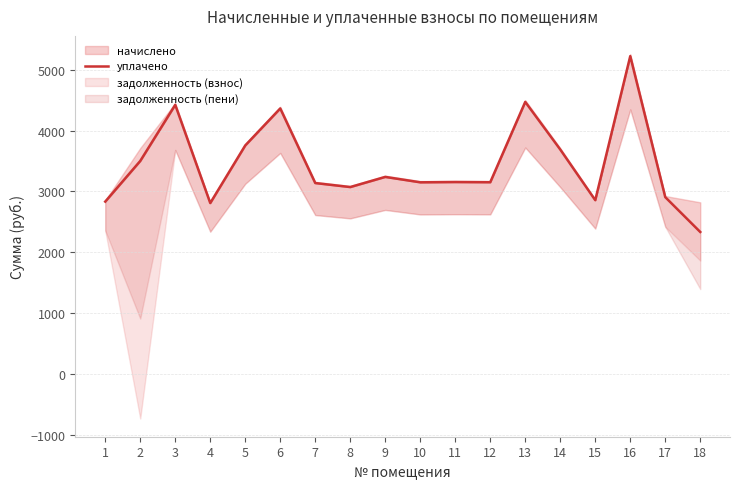

List the labels in order of value, smallest first.

18, 4, 1, 15, 17, 8, 7, 10, 12, 11, 9, 2, 14, 5, 6, 3, 13, 16